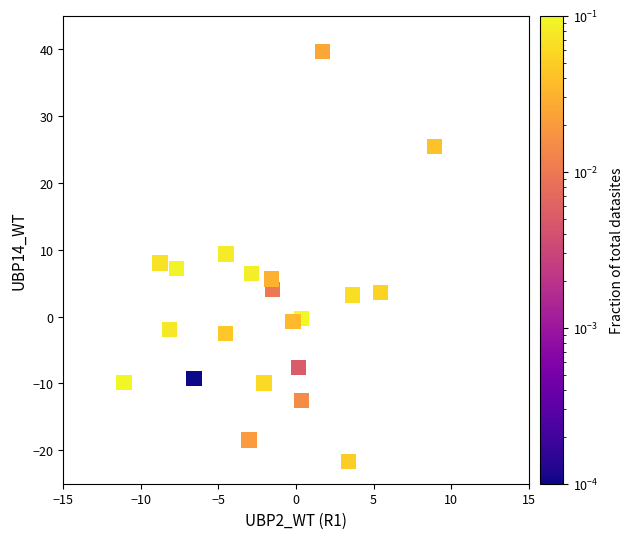

What is the range of X values (max minus min)?

20.0